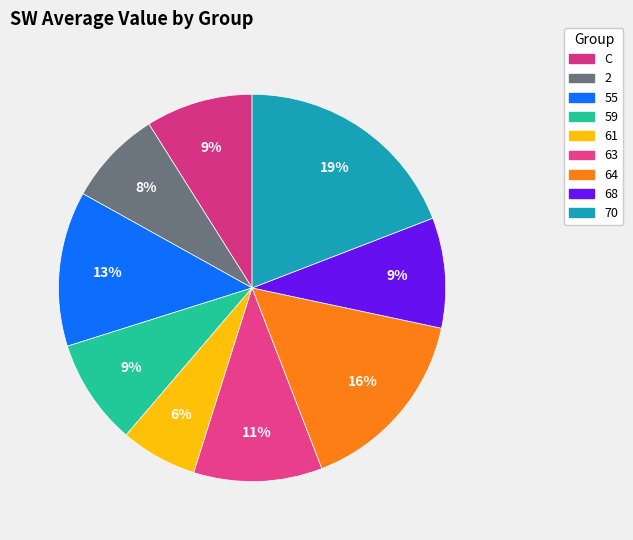

To the nearest percent, what portion does 2 represent?

8%